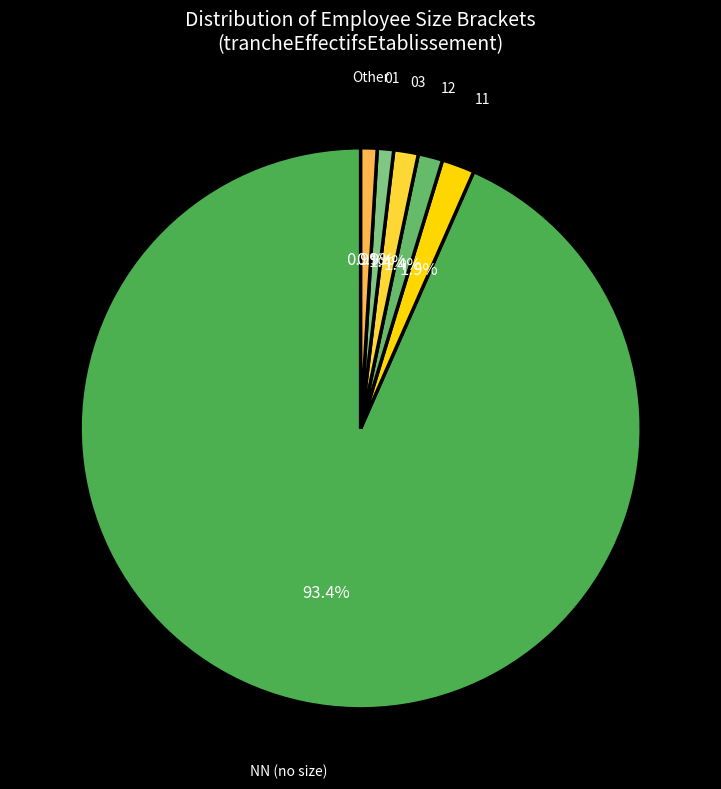

Count the number of slices in the pie.

6